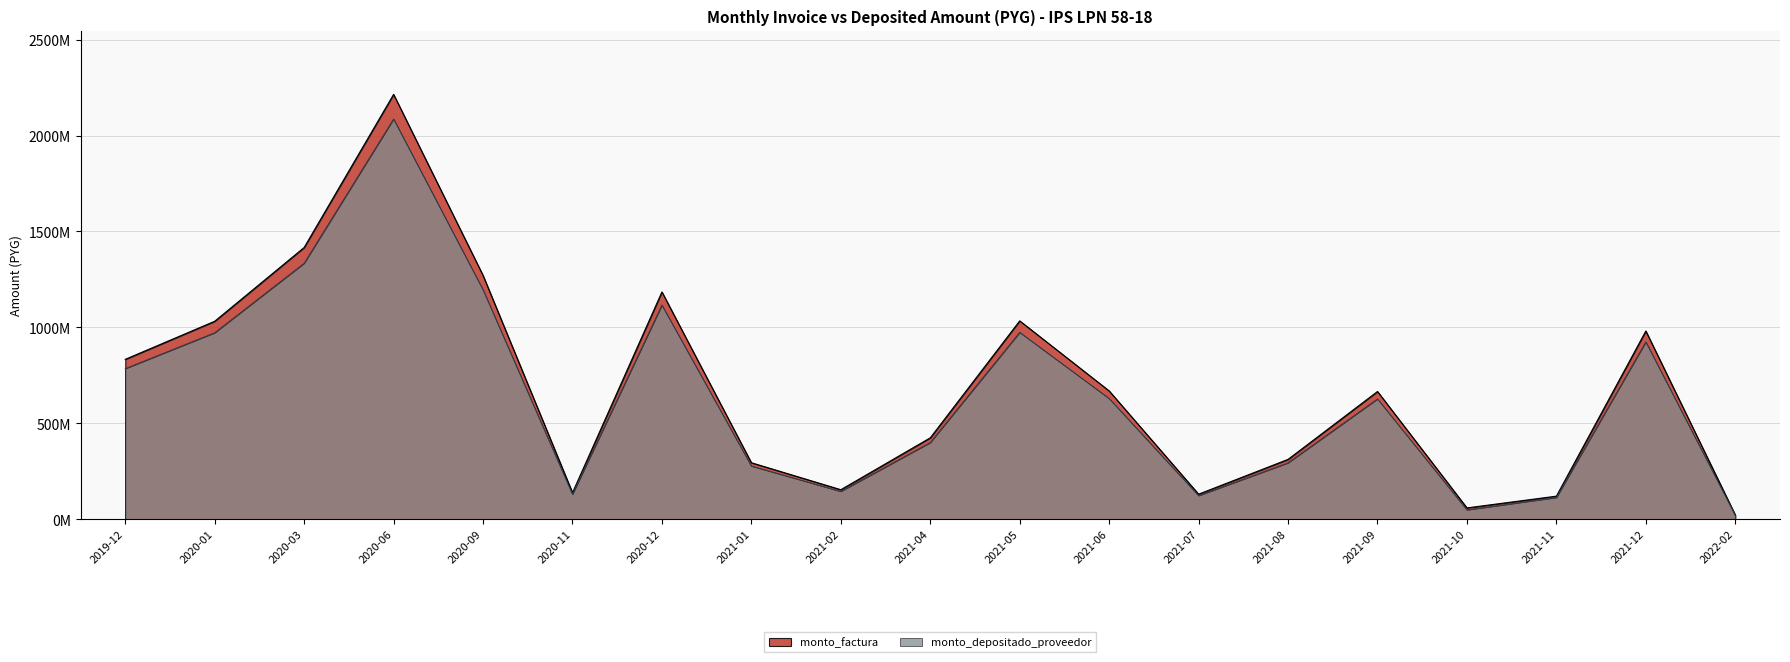

At which category is the sum across all series the highest?

2020-06